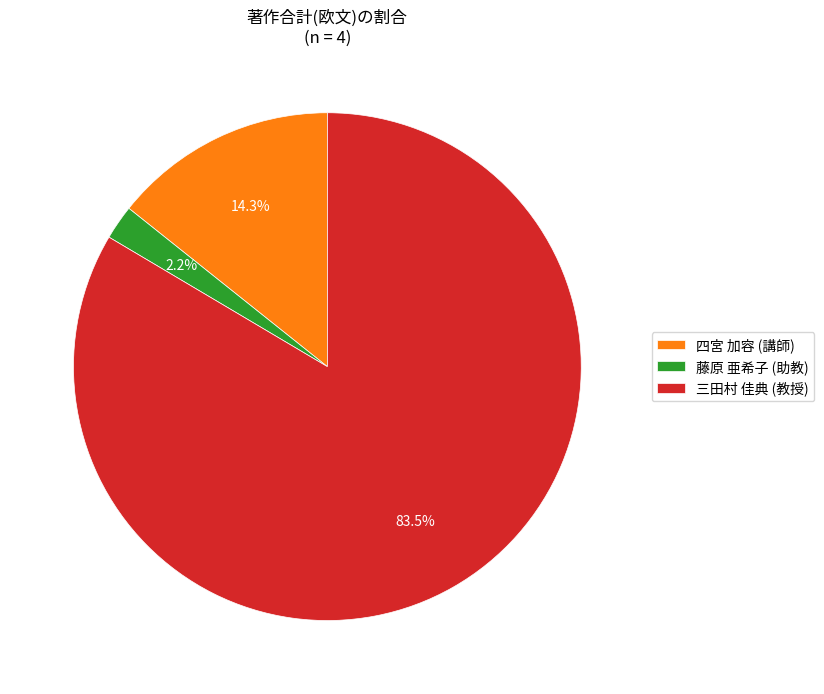

Which slice represents more than half of the pie?

三田村 佳典 (教授)